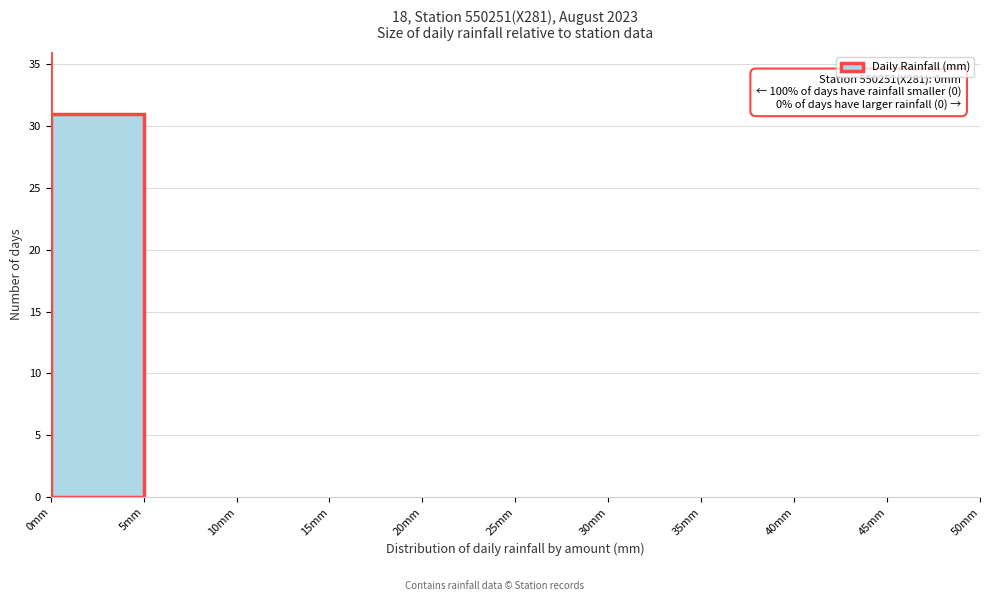

Which range on the x-axis has the tallest bar?

0 to 5